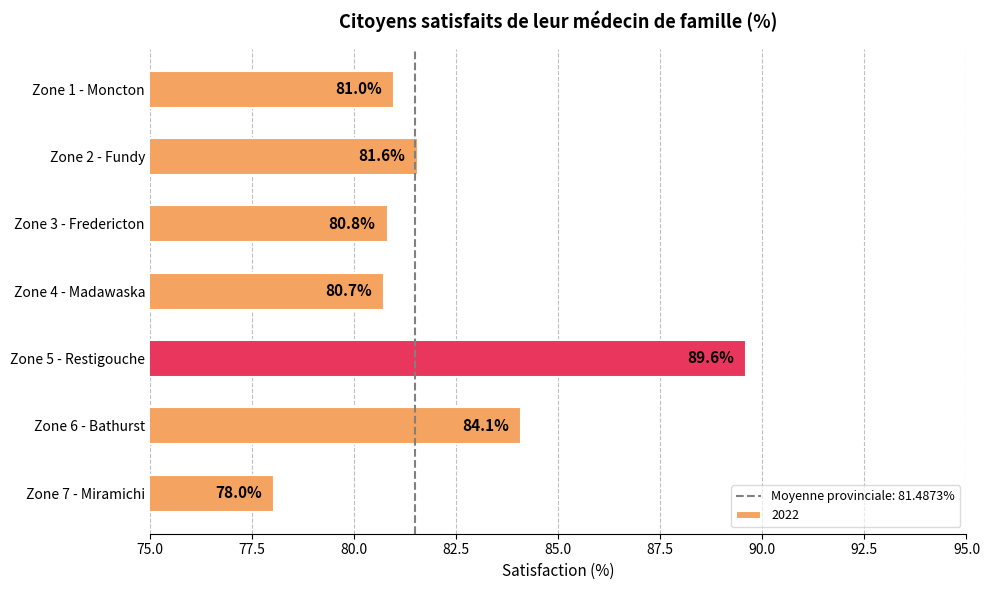

What is the difference between the second highest and minimum values?

6.0